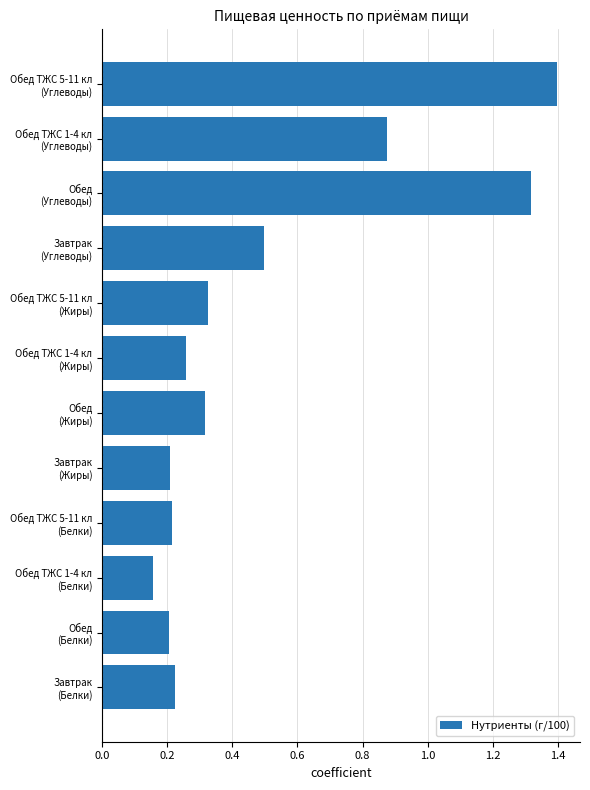

What is the difference between the second highest and second lowest values?

1.1